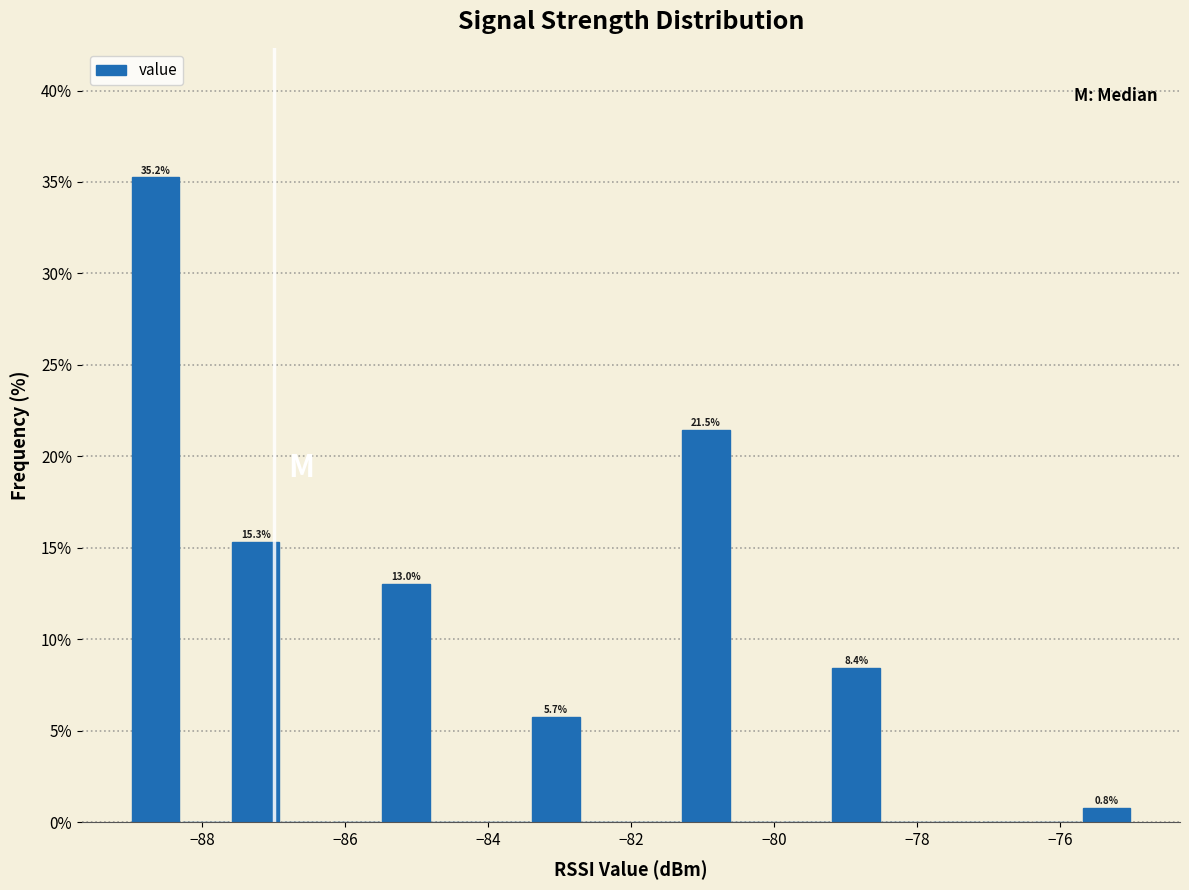

Around what value on the x-axis is the tallest bar? Give the approximate position of its centre, as read against the axis.

-88.6